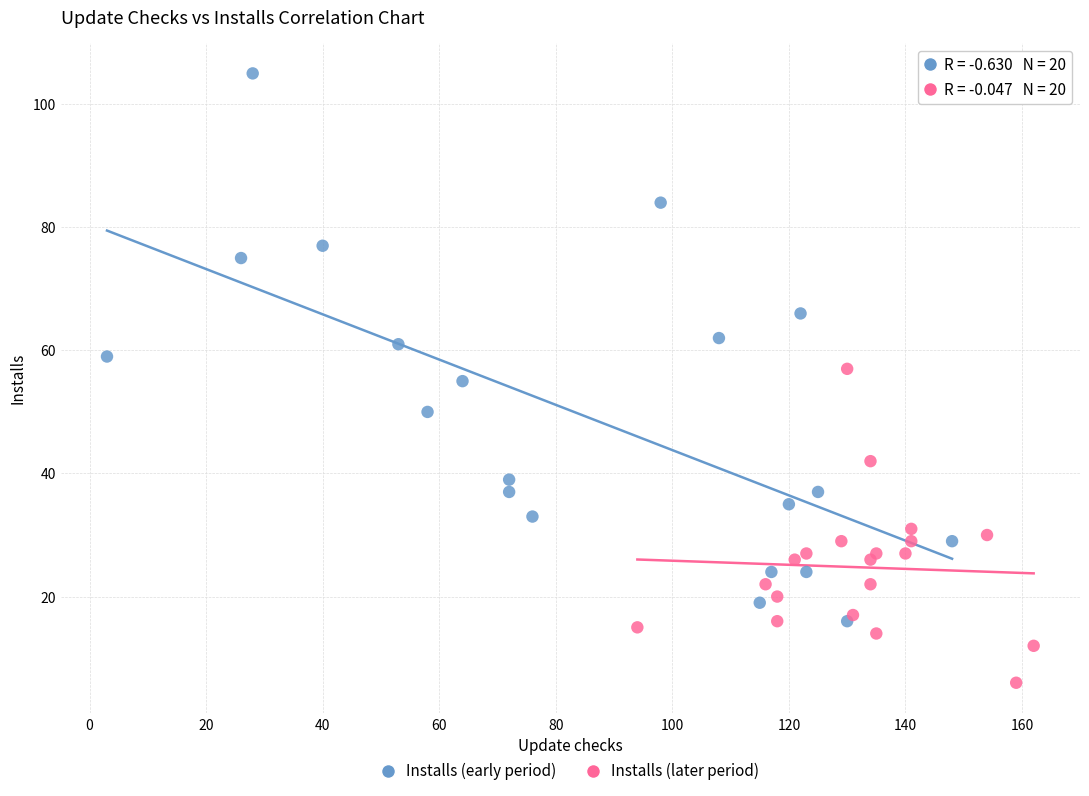

Which series contains the highest Y value?

Installs (early period)